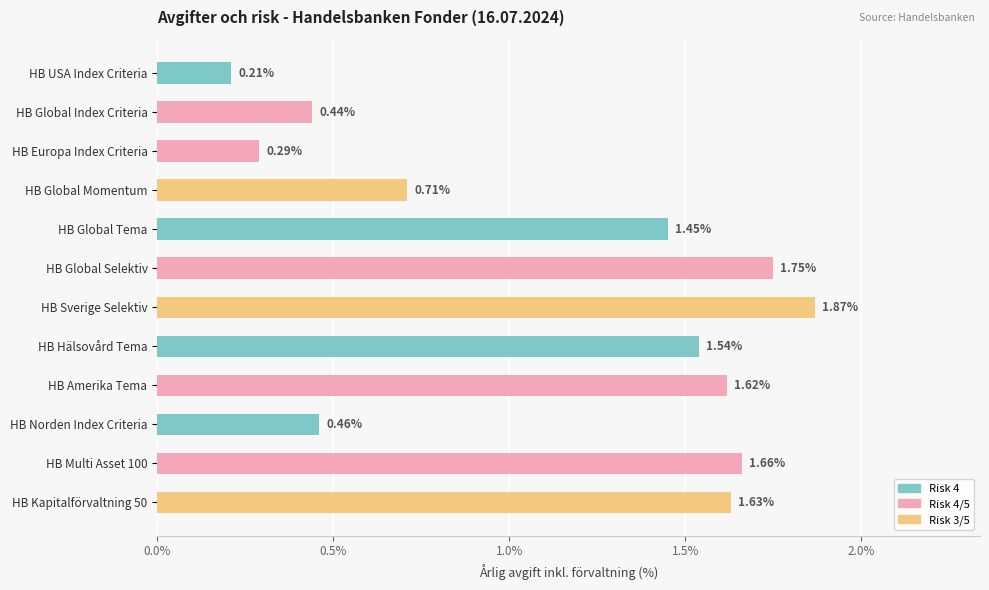

Between HB Kapitalförvaltning 50 and HB Global Momentum, which is larger?

HB Kapitalförvaltning 50